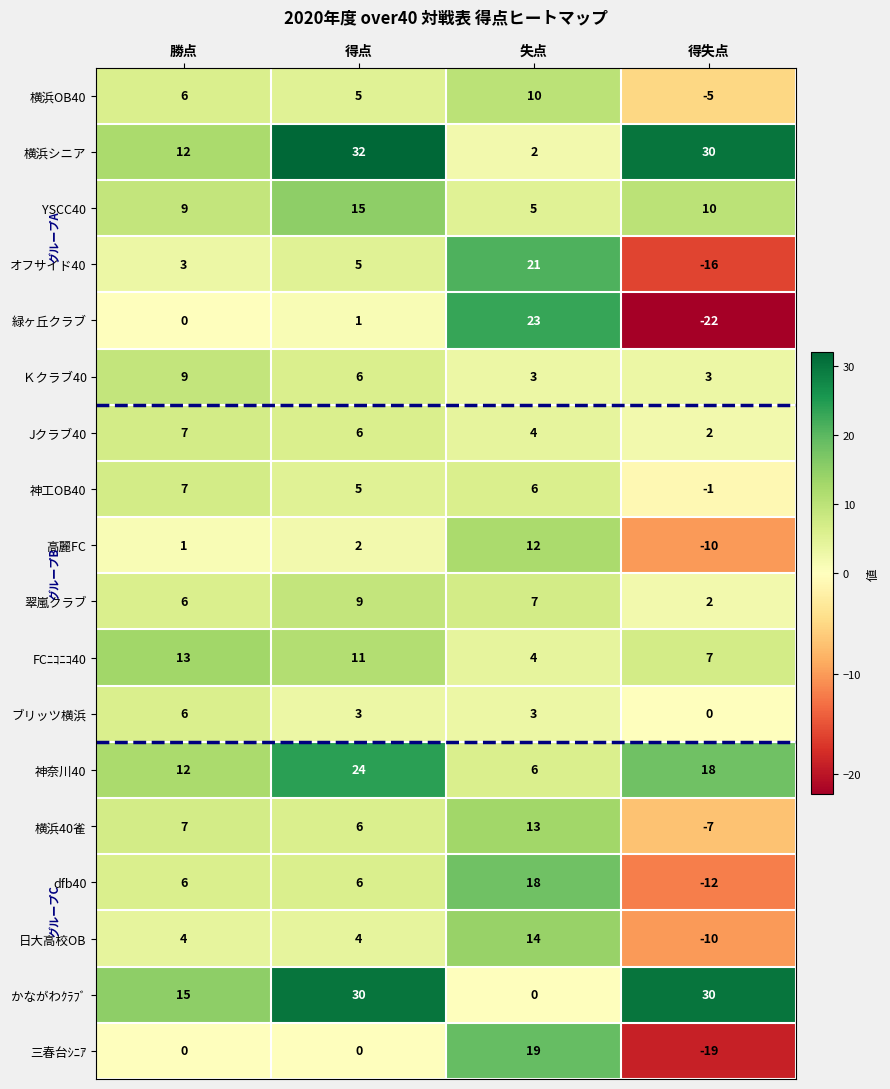

At which label does Jクラブ40 reach its peak?

勝点